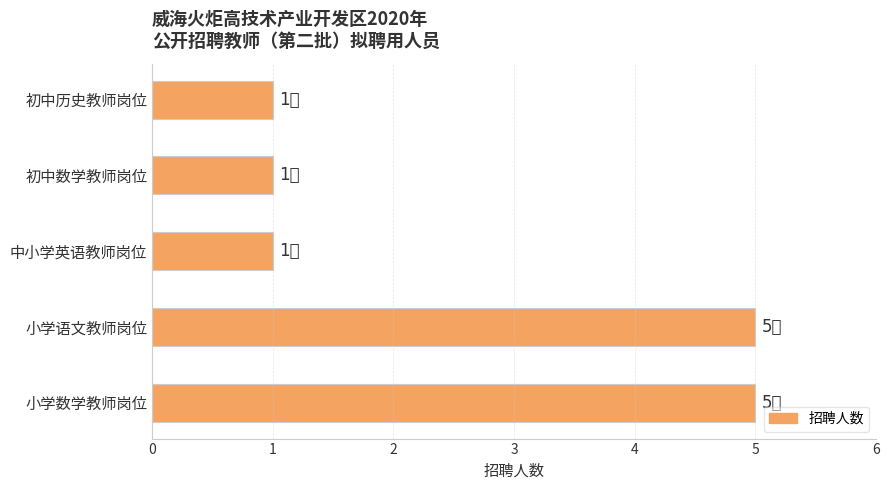

Are the bars horizontal?

Yes